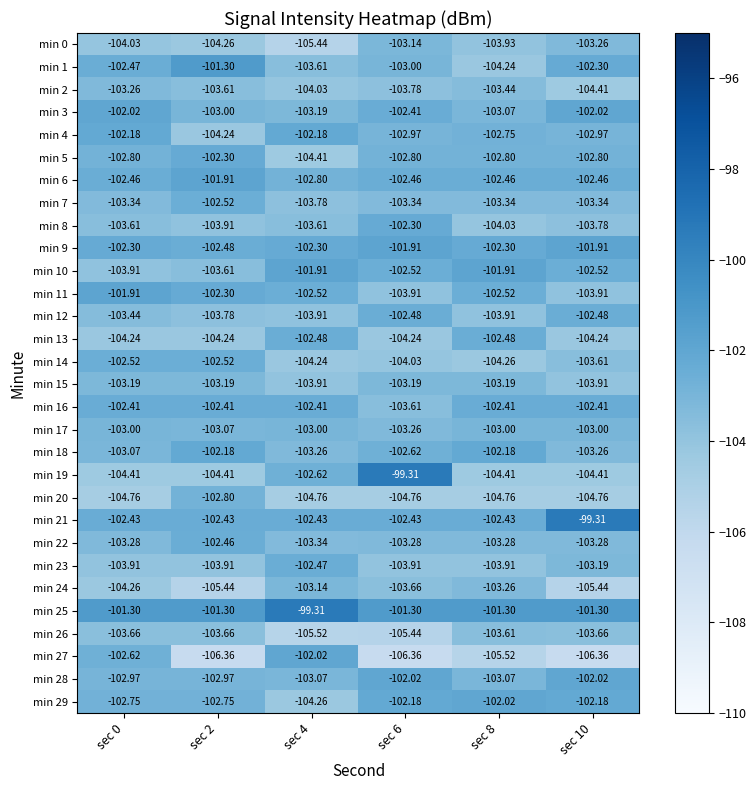

How many categories are shown in the chart?

6